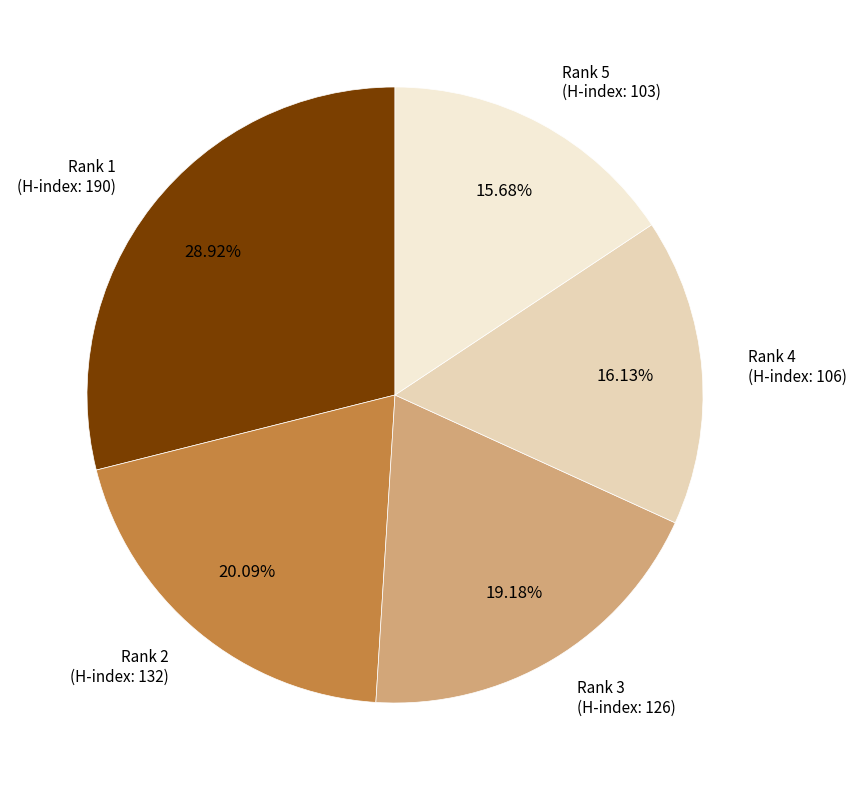

Count the number of slices in the pie.

5